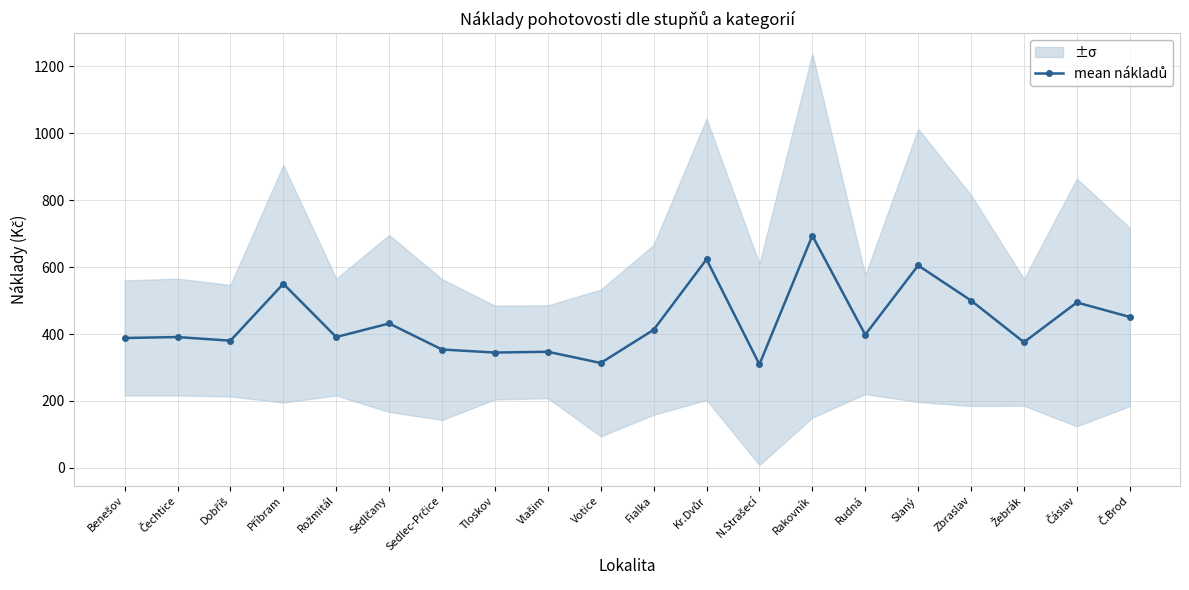

Where is the first local minimum?

Dobříš